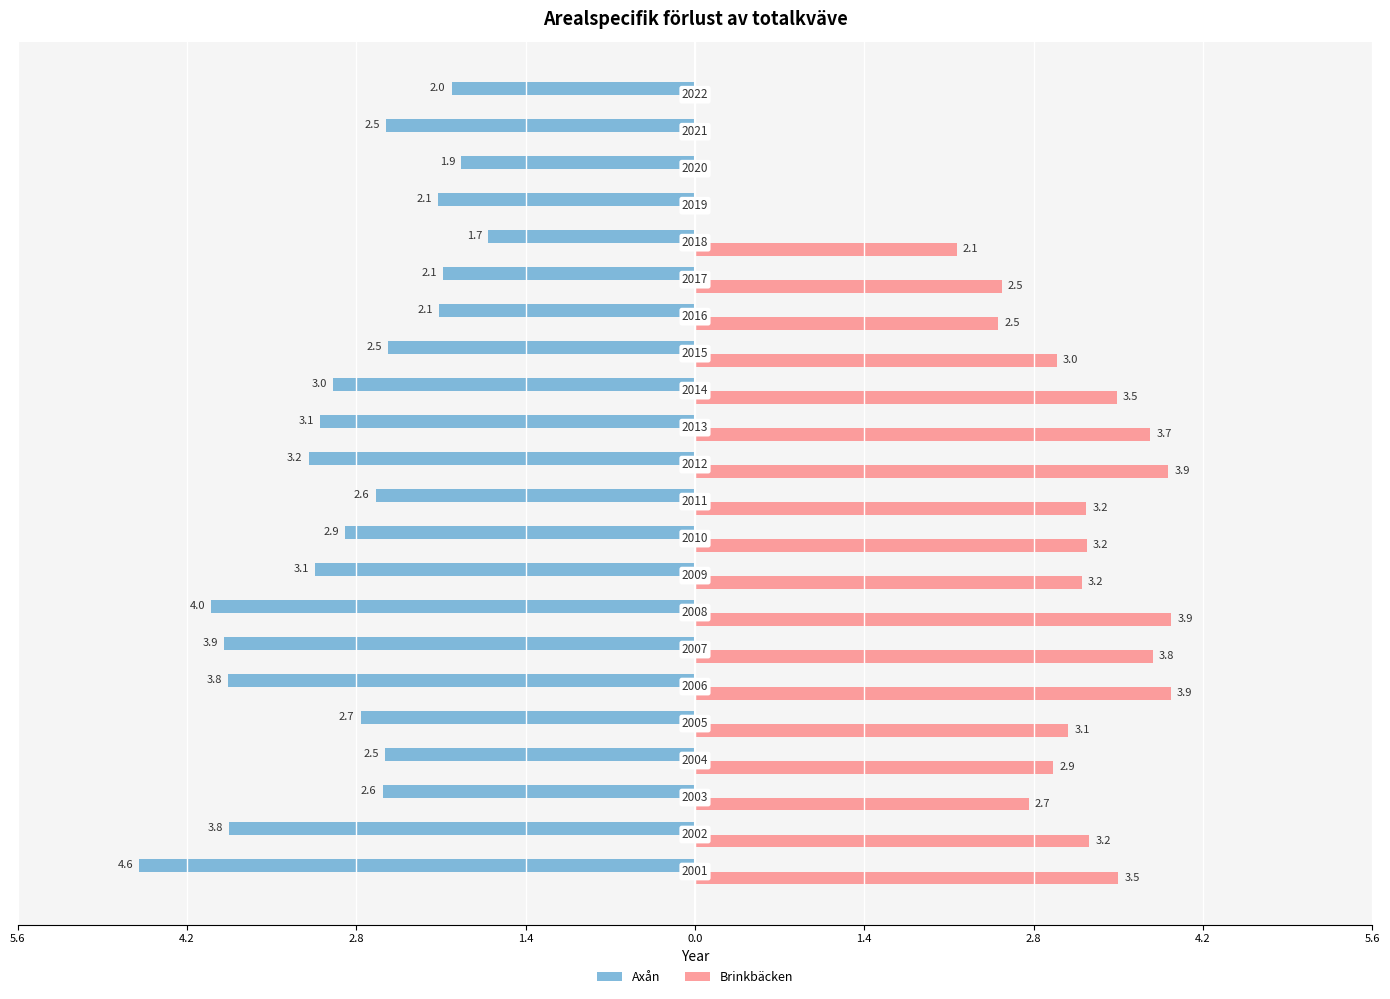

What is the maximum value for Brinkbäcken?

3.9